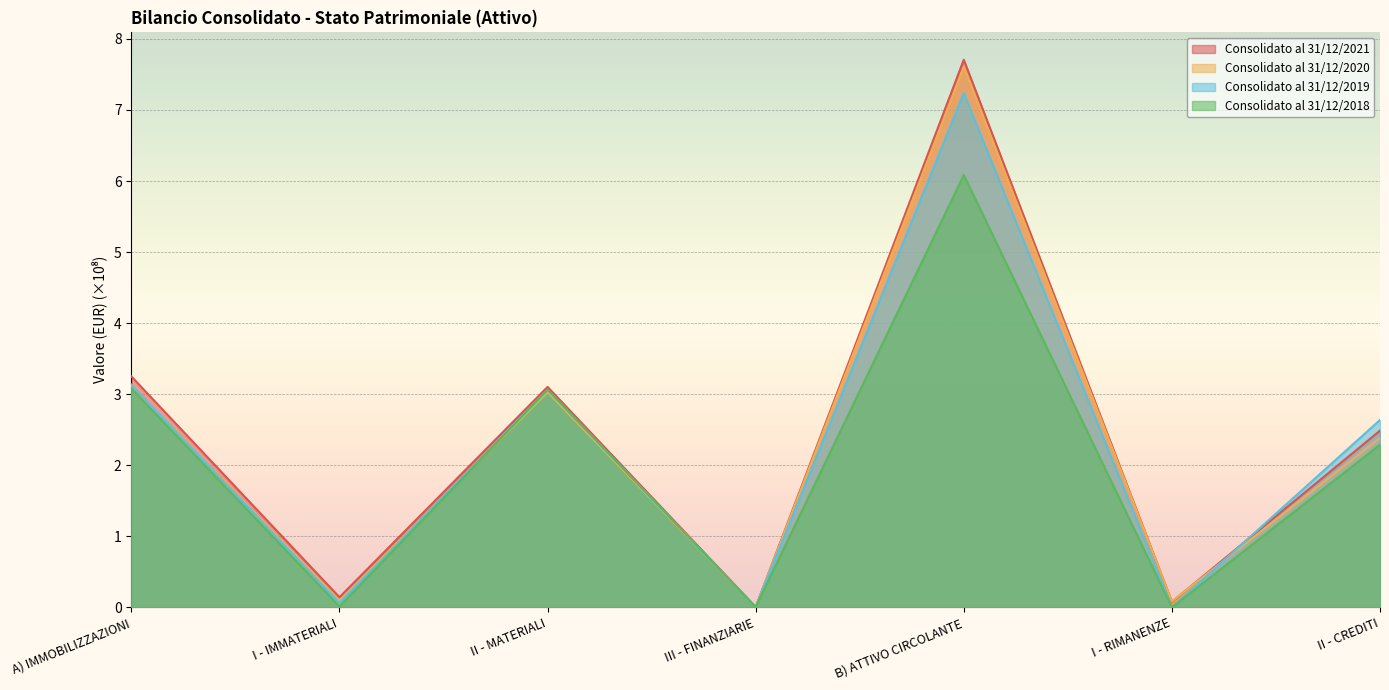

Which series has the widest spread of values?

Consolidato al 31/12/2021